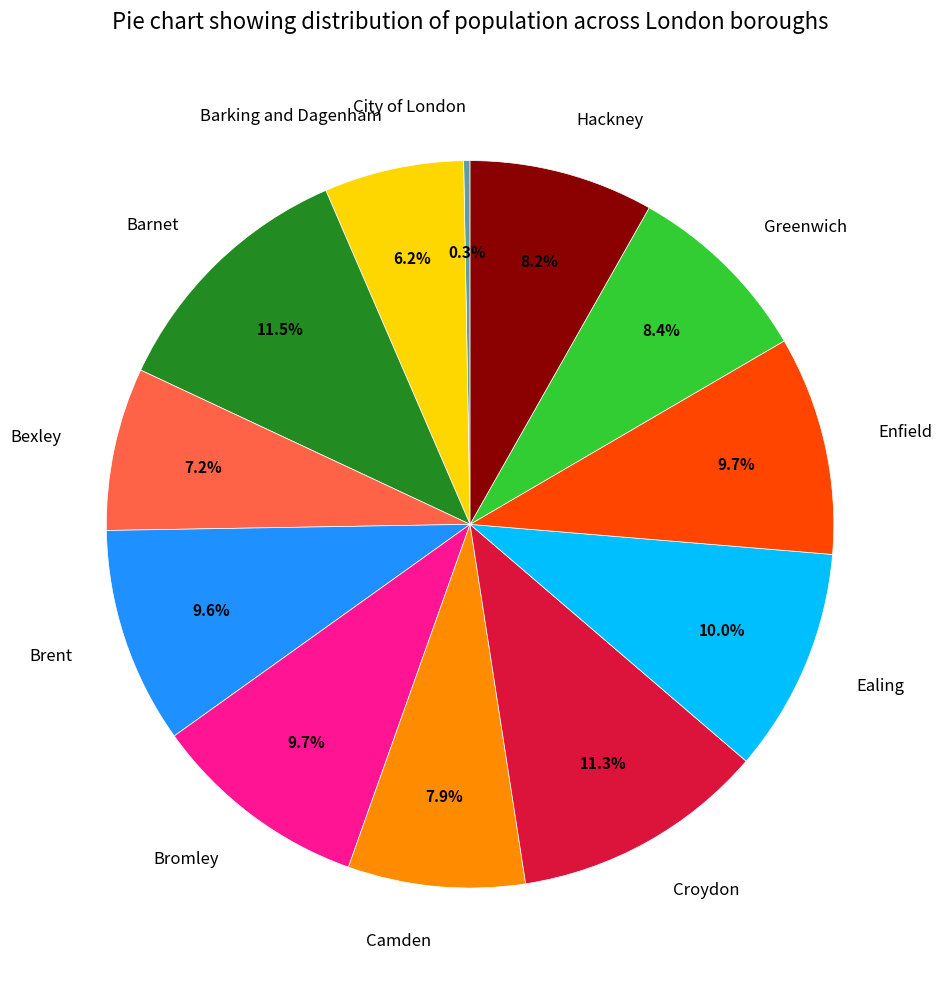

Combined, do Hackney and Camden account for over 50%?

No